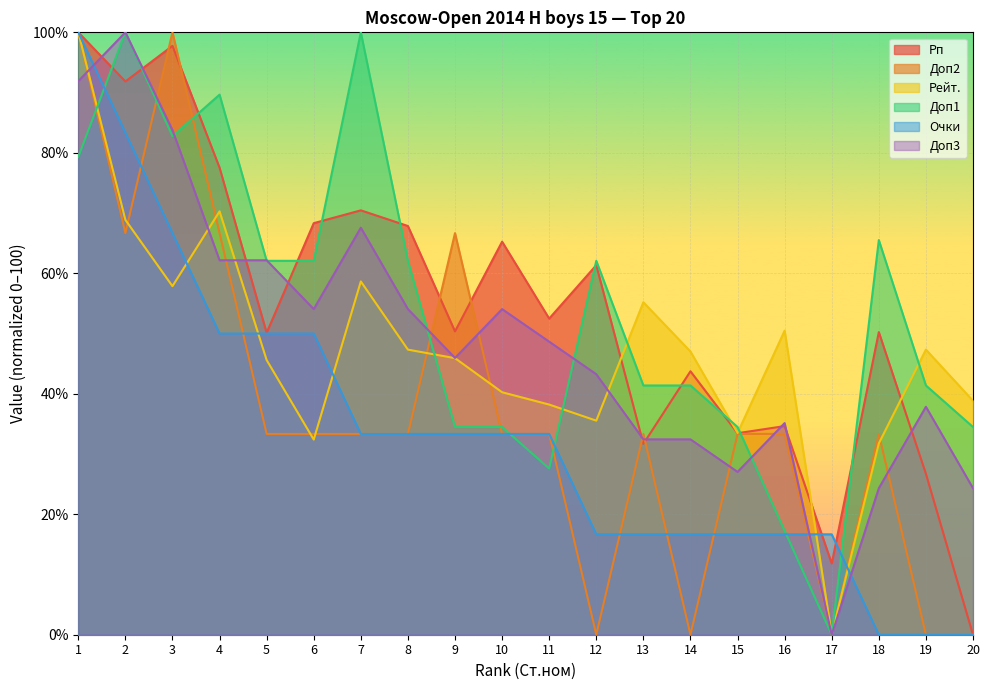

Reading left to right, list all the values displayed in this chart.

Рп: 100.0	91.8	97.8	77.5	50.1	68.3	70.4	67.8	50.4	65.2	52.5	61.3	31.7	43.7	33.5	34.6	11.8	50.2	26.7	0.0
Доп2: 100.0	66.7	100.0	66.7	33.3	33.3	33.3	33.3	66.7	33.3	33.3	0.0	33.3	0.0	33.3	33.3	0.0	33.3	0.0	0.0
Рейт.: 100.0	68.9	57.9	70.3	45.6	32.4	58.6	47.3	45.9	40.3	38.2	35.5	55.2	47.0	33.5	50.5	0.0	31.8	47.3	38.8
Доп1: 79.3	100.0	82.8	89.7	62.1	62.1	100.0	62.1	34.5	34.5	27.6	62.1	41.4	41.4	34.5	17.2	0.0	65.5	41.4	34.5
Очки: 100.0	83.3	66.7	50.0	50.0	50.0	33.3	33.3	33.3	33.3	33.3	16.7	16.7	16.7	16.7	16.7	16.7	0.0	0.0	0.0
Доп3: 91.9	100.0	83.8	62.2	62.2	54.1	67.6	54.1	45.9	54.1	48.6	43.2	32.4	32.4	27.0	35.1	0.0	24.3	37.8	24.3